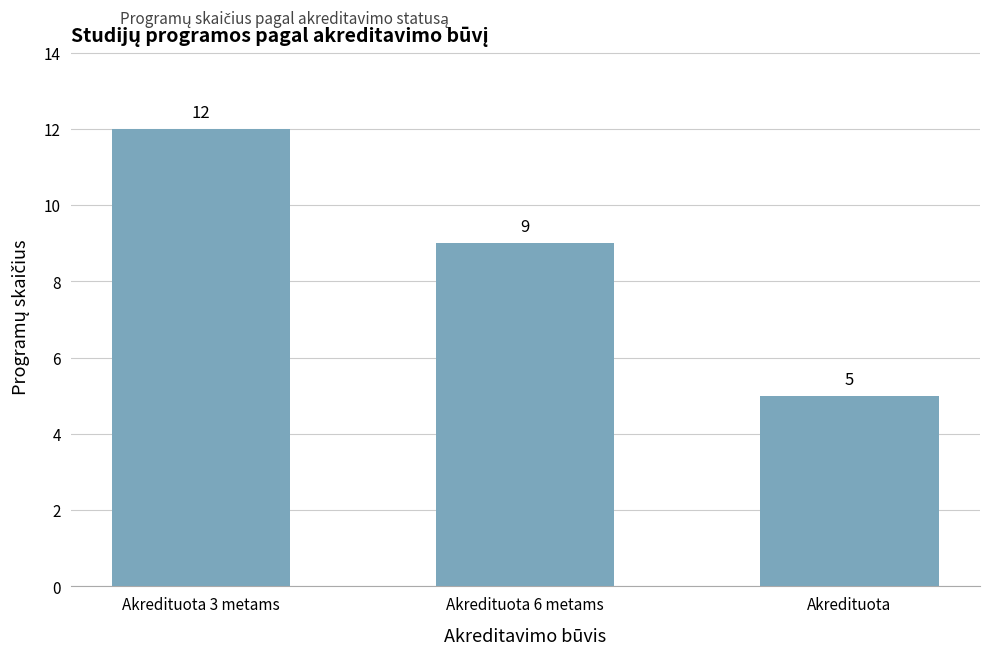

How many distinct data groups are displayed?

1